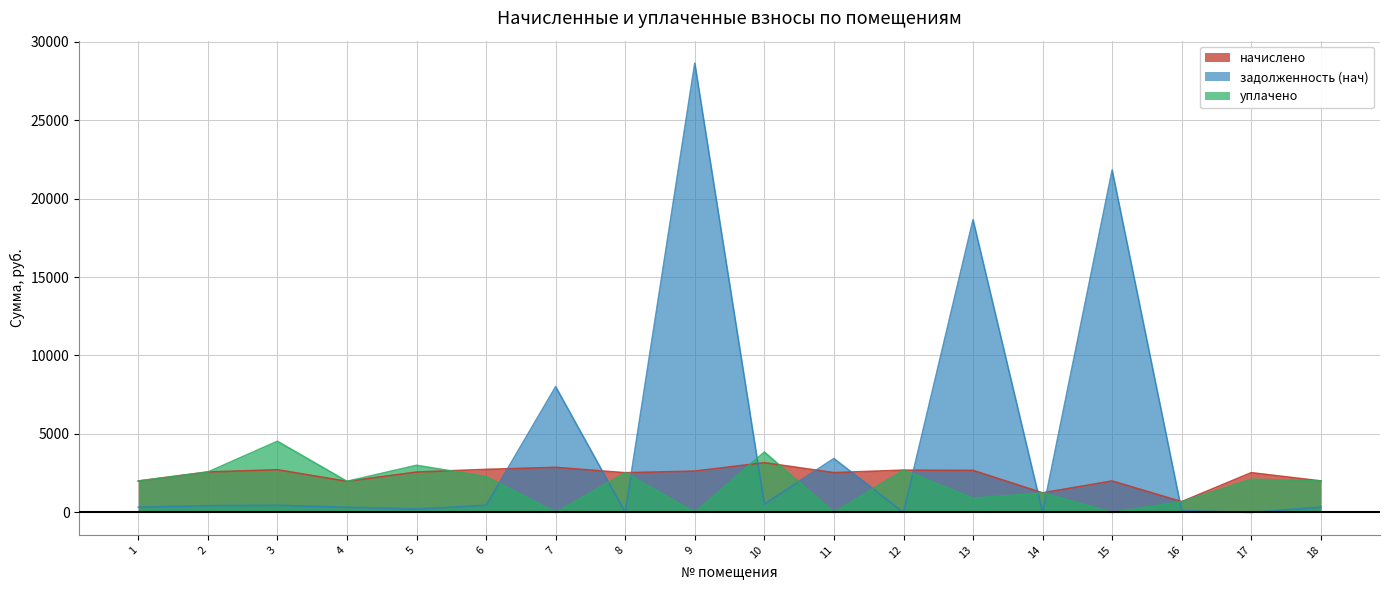

How many values in the уплачено series are below 2005?

9